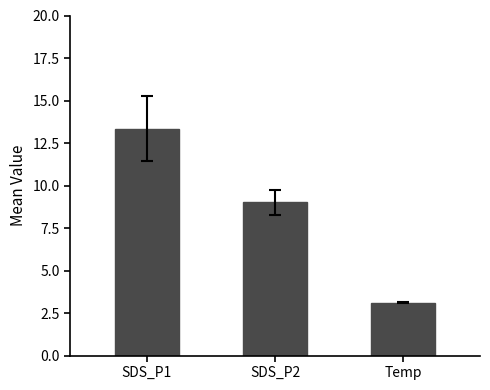

What is the ratio of the value at SDS_P2 to the value at SDS_P1?

0.7